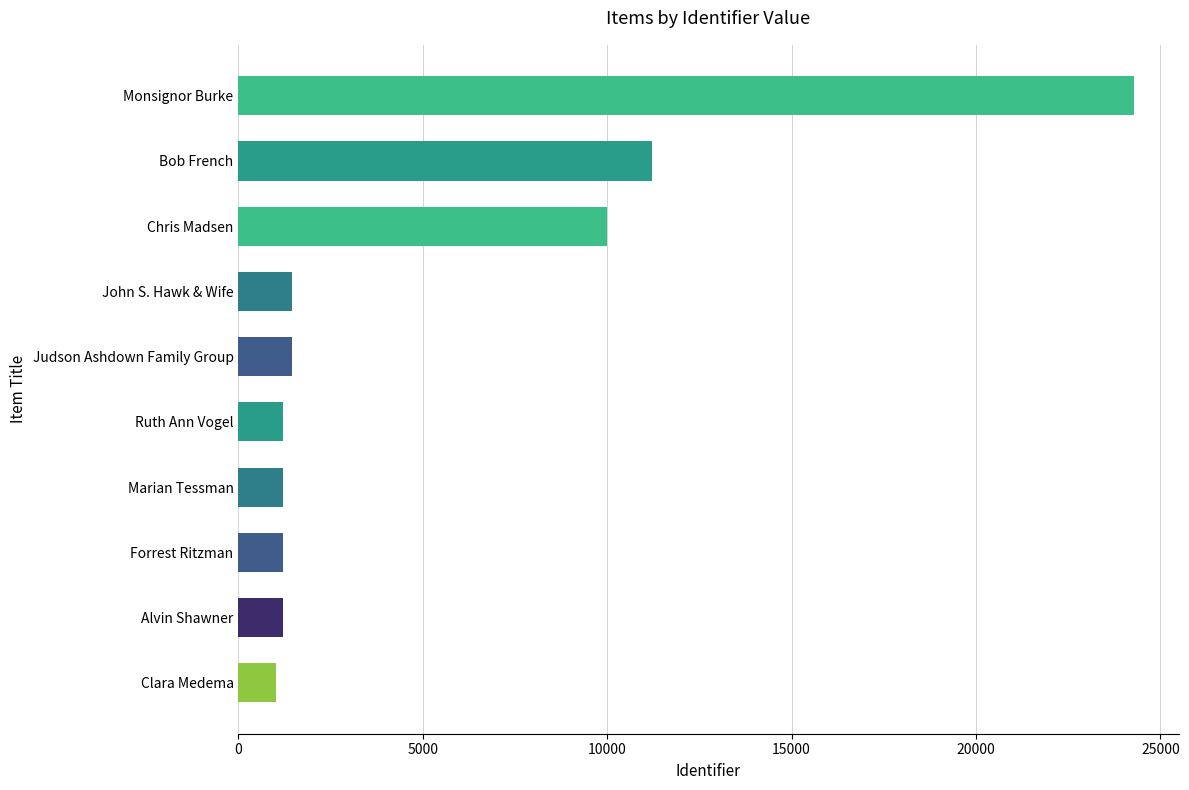

What is the change in value from Forrest Ritzman to Chris Madsen?

+8795